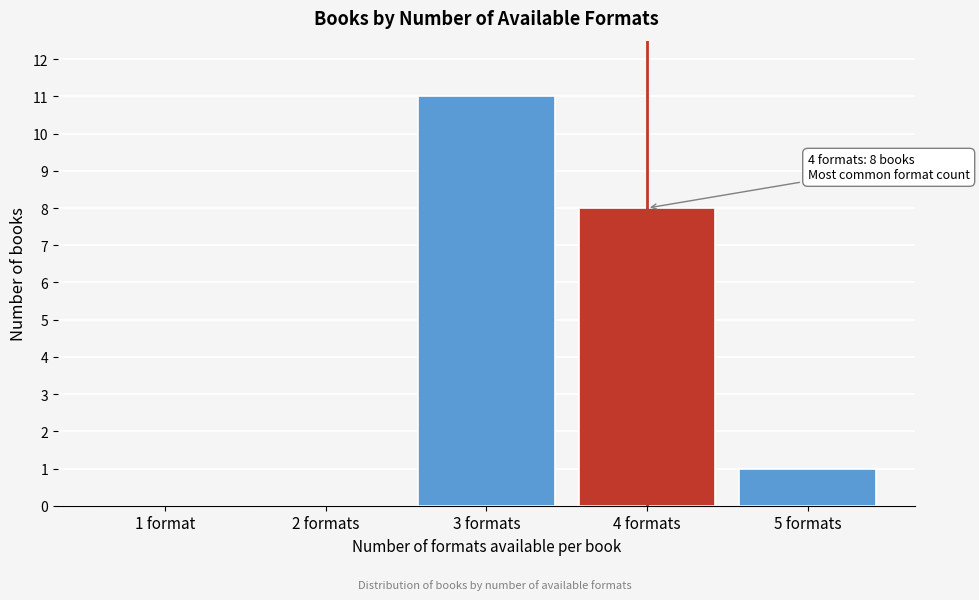

Reading left to right, extract all data points from this chart.

1 format=0	2 formats=0	3 formats=11	4 formats=8	5 formats=1